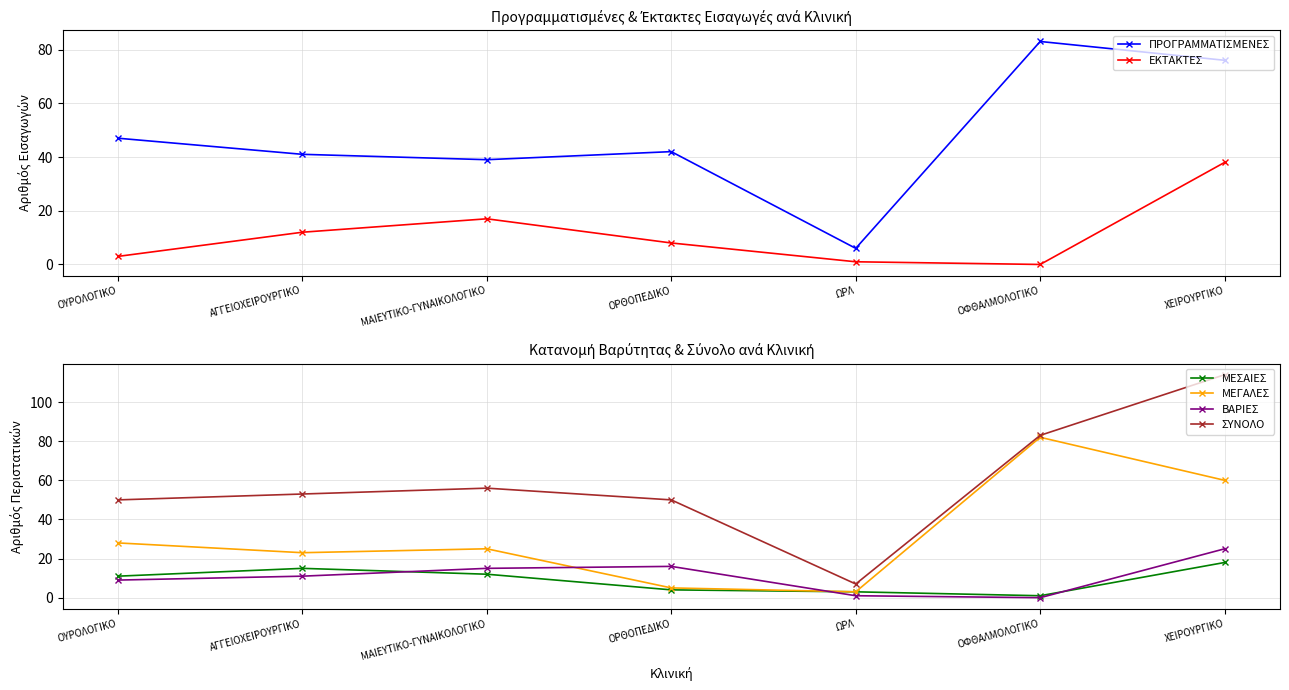

Reading left to right, what are all the values shown in this chart?

ΠΡΟΓΡΑΜΜΑΤΙΣΜΕΝΕΣ: ΟΥΡΟΛΟΓΙΚΟ=47	ΑΓΓΕΙΟΧΕΙΡΟΥΡΓΙΚΟ=41	ΜΑΙΕΥΤΙΚΟ-ΓΥΝΑΙΚΟΛΟΓΙΚΟ=39	ΟΡΘΟΠΕΔΙΚΟ=42	ΩΡΛ=6	ΟΦΘΑΛΜΟΛΟΓΙΚΟ=83	ΧΕΙΡΟΥΡΓΙΚΟ=76
ΕΚΤΑΚΤΕΣ: ΟΥΡΟΛΟΓΙΚΟ=3	ΑΓΓΕΙΟΧΕΙΡΟΥΡΓΙΚΟ=12	ΜΑΙΕΥΤΙΚΟ-ΓΥΝΑΙΚΟΛΟΓΙΚΟ=17	ΟΡΘΟΠΕΔΙΚΟ=8	ΩΡΛ=1	ΟΦΘΑΛΜΟΛΟΓΙΚΟ=0	ΧΕΙΡΟΥΡΓΙΚΟ=38
ΜΕΣΑΙΕΣ: ΟΥΡΟΛΟΓΙΚΟ=11	ΑΓΓΕΙΟΧΕΙΡΟΥΡΓΙΚΟ=15	ΜΑΙΕΥΤΙΚΟ-ΓΥΝΑΙΚΟΛΟΓΙΚΟ=12	ΟΡΘΟΠΕΔΙΚΟ=4	ΩΡΛ=3	ΟΦΘΑΛΜΟΛΟΓΙΚΟ=1	ΧΕΙΡΟΥΡΓΙΚΟ=18
ΜΕΓΑΛΕΣ: ΟΥΡΟΛΟΓΙΚΟ=28	ΑΓΓΕΙΟΧΕΙΡΟΥΡΓΙΚΟ=23	ΜΑΙΕΥΤΙΚΟ-ΓΥΝΑΙΚΟΛΟΓΙΚΟ=25	ΟΡΘΟΠΕΔΙΚΟ=5	ΩΡΛ=3	ΟΦΘΑΛΜΟΛΟΓΙΚΟ=82	ΧΕΙΡΟΥΡΓΙΚΟ=60
ΒΑΡΙΕΣ: ΟΥΡΟΛΟΓΙΚΟ=9	ΑΓΓΕΙΟΧΕΙΡΟΥΡΓΙΚΟ=11	ΜΑΙΕΥΤΙΚΟ-ΓΥΝΑΙΚΟΛΟΓΙΚΟ=15	ΟΡΘΟΠΕΔΙΚΟ=16	ΩΡΛ=1	ΟΦΘΑΛΜΟΛΟΓΙΚΟ=0	ΧΕΙΡΟΥΡΓΙΚΟ=25
ΣΥΝΟΛΟ: ΟΥΡΟΛΟΓΙΚΟ=50	ΑΓΓΕΙΟΧΕΙΡΟΥΡΓΙΚΟ=53	ΜΑΙΕΥΤΙΚΟ-ΓΥΝΑΙΚΟΛΟΓΙΚΟ=56	ΟΡΘΟΠΕΔΙΚΟ=50	ΩΡΛ=7	ΟΦΘΑΛΜΟΛΟΓΙΚΟ=83	ΧΕΙΡΟΥΡΓΙΚΟ=114